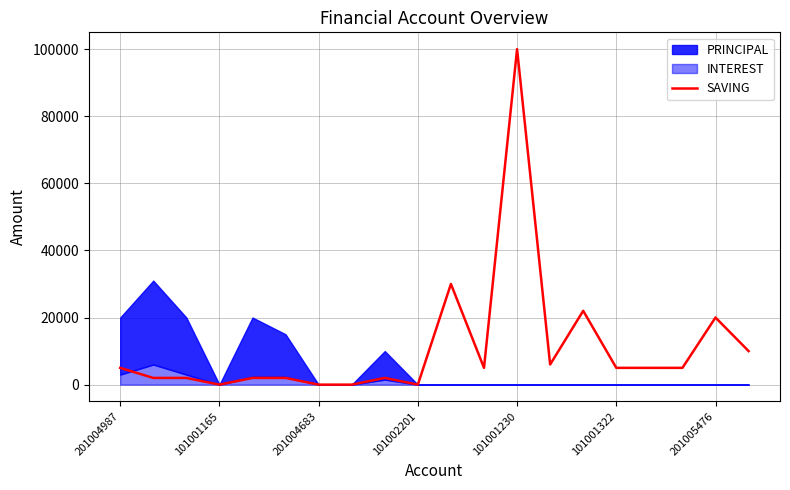

Count the number of categories in the chart.

20